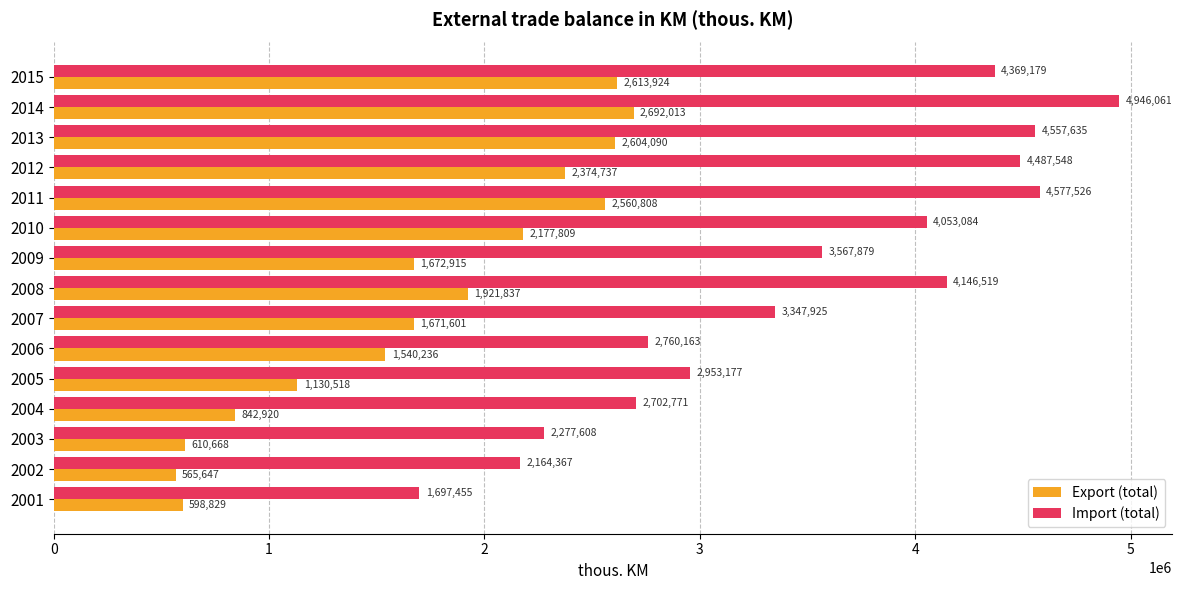

Which series changed the most between 2009 and 2011?

Import (total)